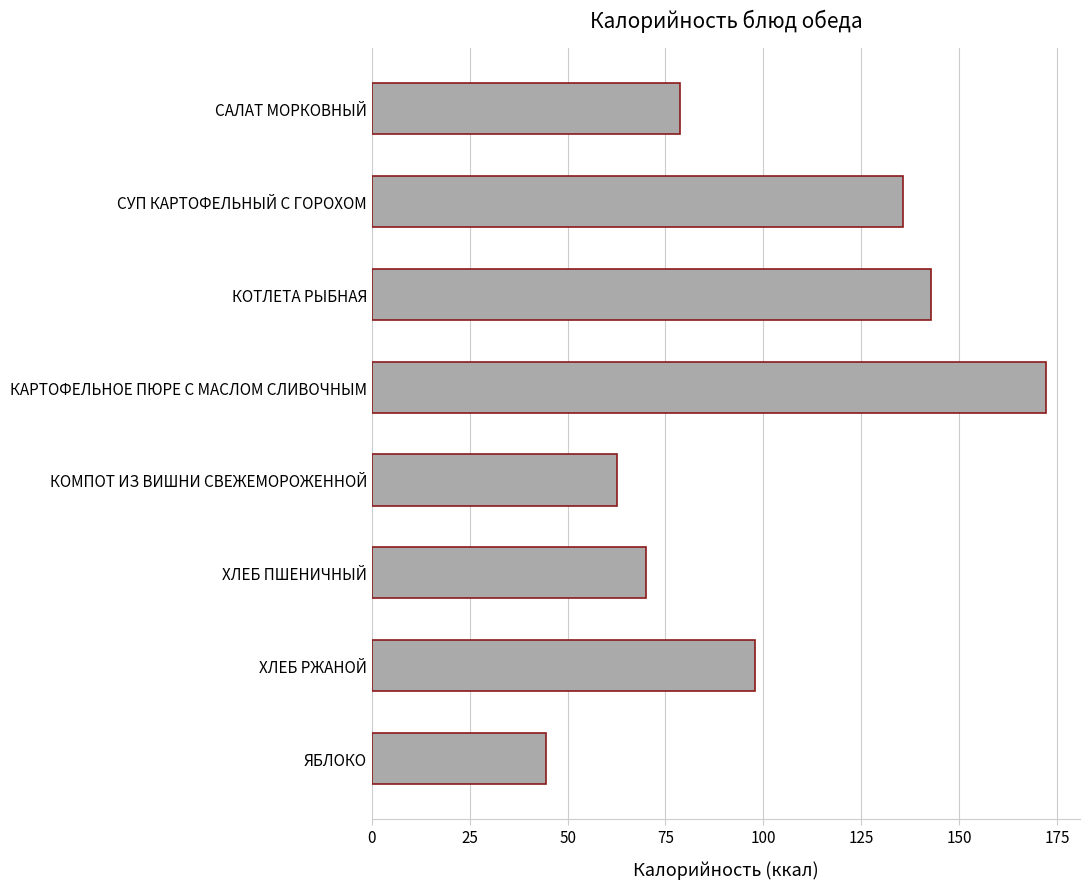

How many data points does each series have?

8